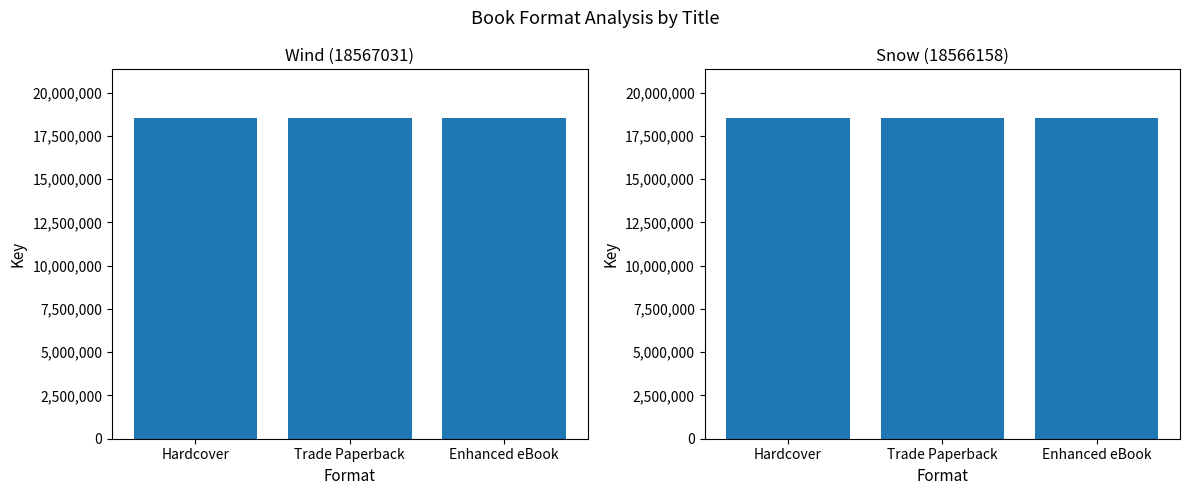

Reading left to right, what are all the values shown in this chart?

Wind (18567031): Hardcover=18567031	Trade Paperback=18567031	Enhanced eBook=18567031
Snow (18566158): Hardcover=18566158	Trade Paperback=18566158	Enhanced eBook=18566158